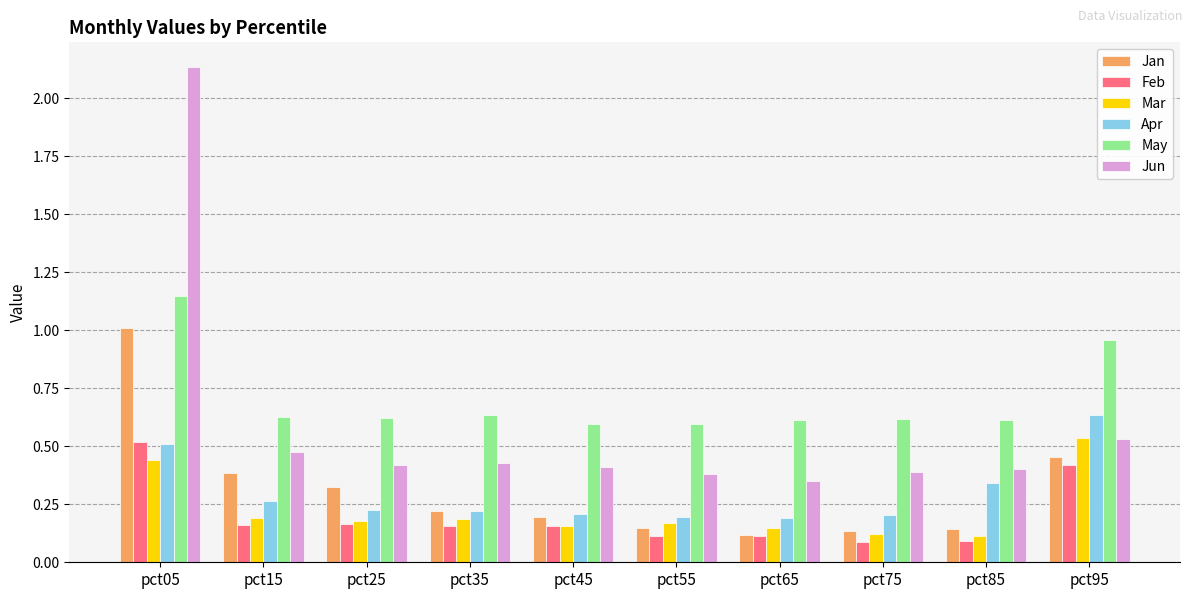

What is the difference between the Jan values at pct05 and pct35?

0.8